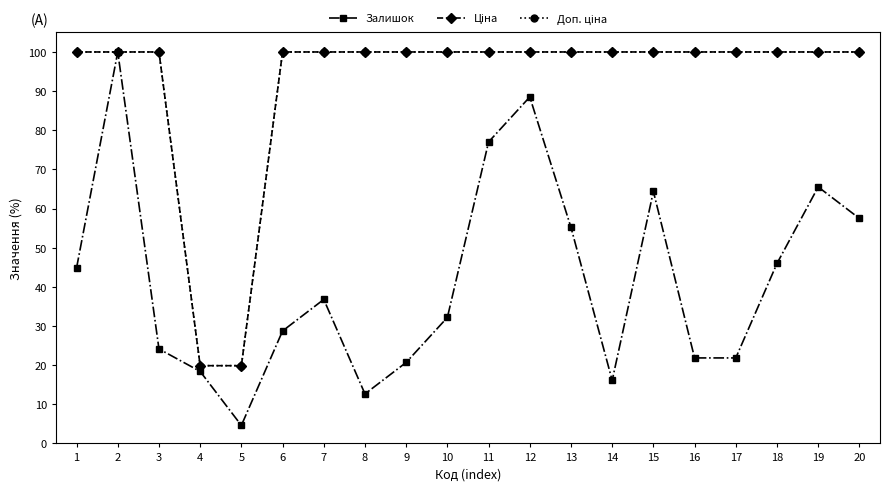

At which category does Залишок reach its first local valley?

5